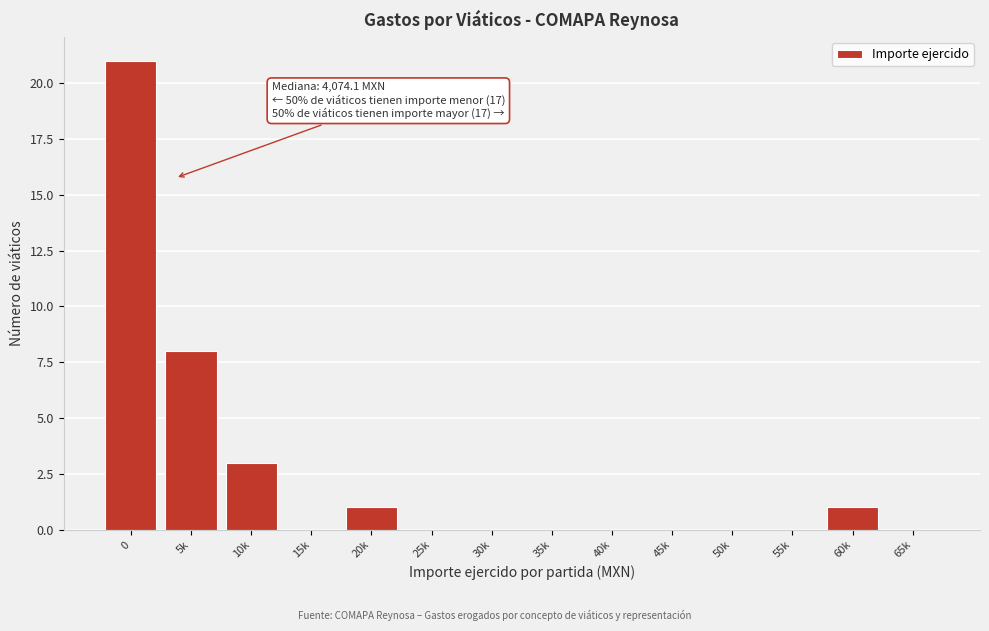

Reading left to right, list all the values displayed in this chart.

0=21	5k=8	10k=3	15k=0	20k=1	25k=0	30k=0	35k=0	40k=0	45k=0	50k=0	55k=0	60k=1	65k=0